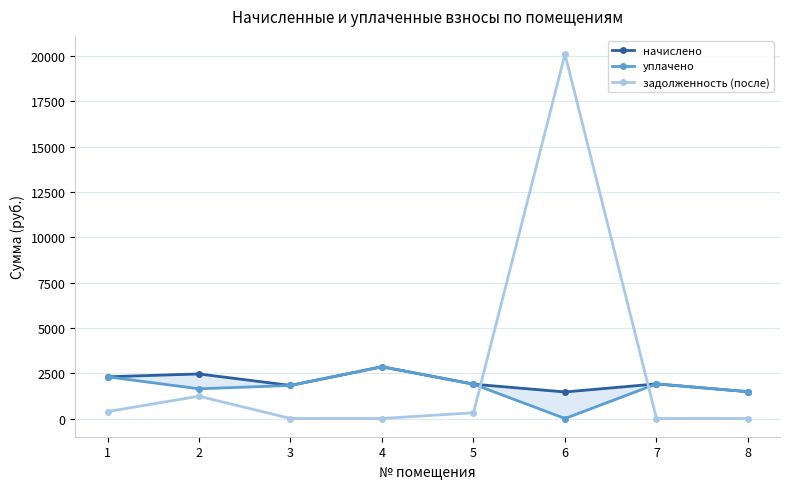

What is the highest value of the задолженность (после) series?

20107.0